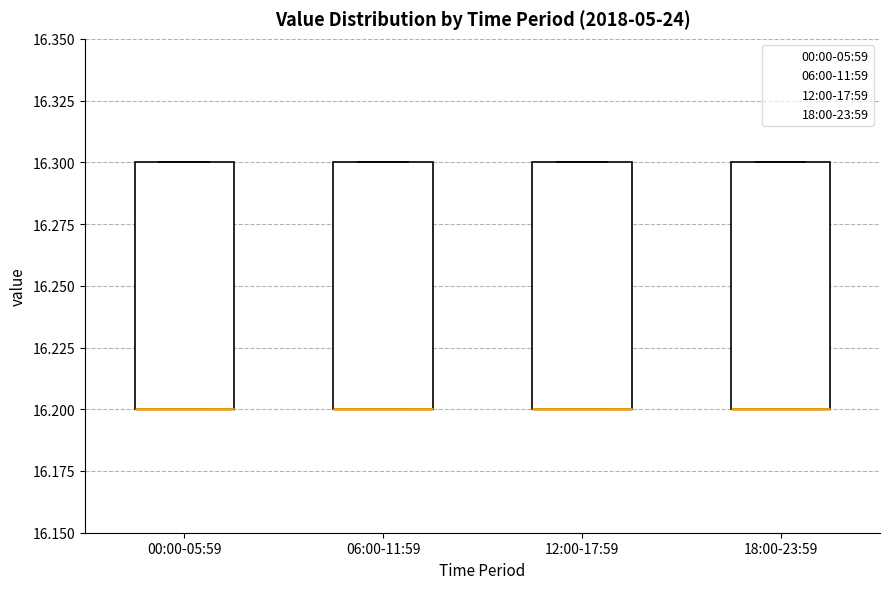

Reading left to right, read every box against the y-axis: the position of its median line, the range the box covers, and the ends of its whiskers. The values are not printed on the chart, so give them approximately, as read against the axis.

00:00-05:59: median 16.2 (drawn on the box's lower edge), box 16.2 to 16.3, whiskers 16.2 to 16.3
06:00-11:59: median 16.2 (drawn on the box's lower edge), box 16.2 to 16.3, whiskers 16.2 to 16.3
12:00-17:59: median 16.2 (drawn on the box's lower edge), box 16.2 to 16.3, whiskers 16.2 to 16.3
18:00-23:59: median 16.2 (drawn on the box's lower edge), box 16.2 to 16.3, whiskers 16.2 to 16.3